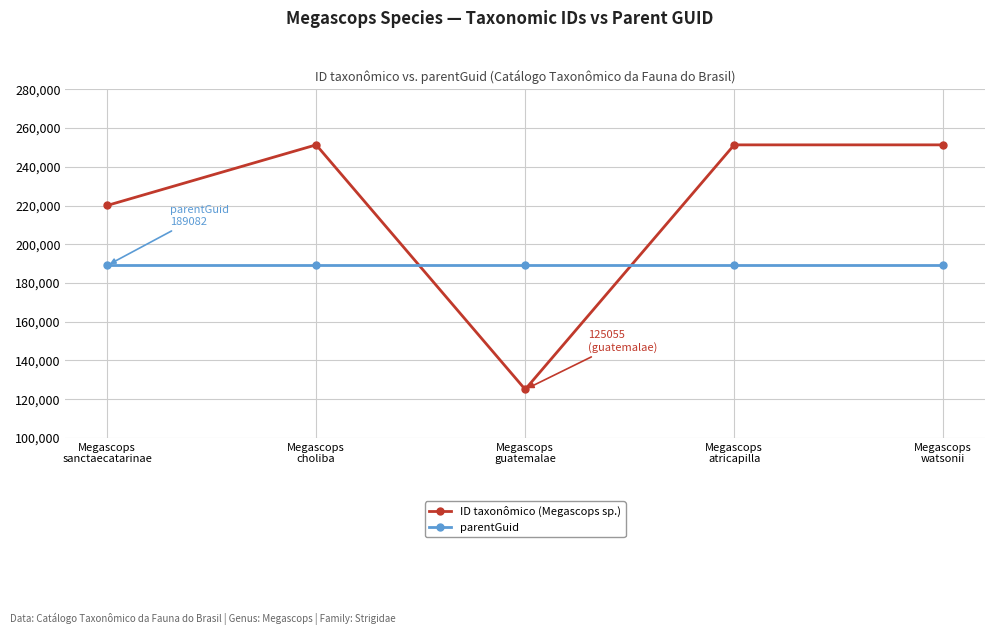

Between which two adjacent categories do parentGuid and ID taxonômico (Megascops sp.) first intersect?

Megascops
choliba and Megascops
guatemalae